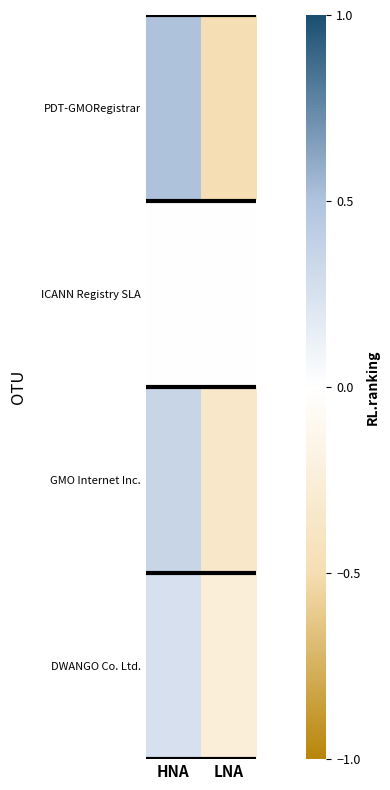

Which series has the widest spread of values?

PDT-GMORegistrar